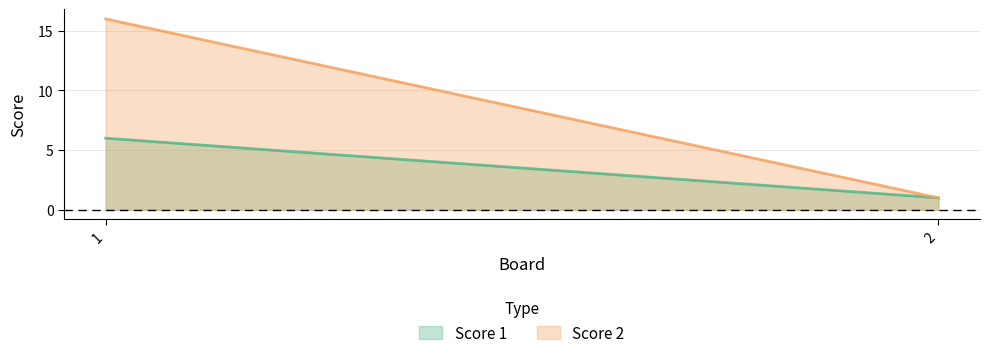

What are all the series names shown in the legend?

Score 1, Score 2